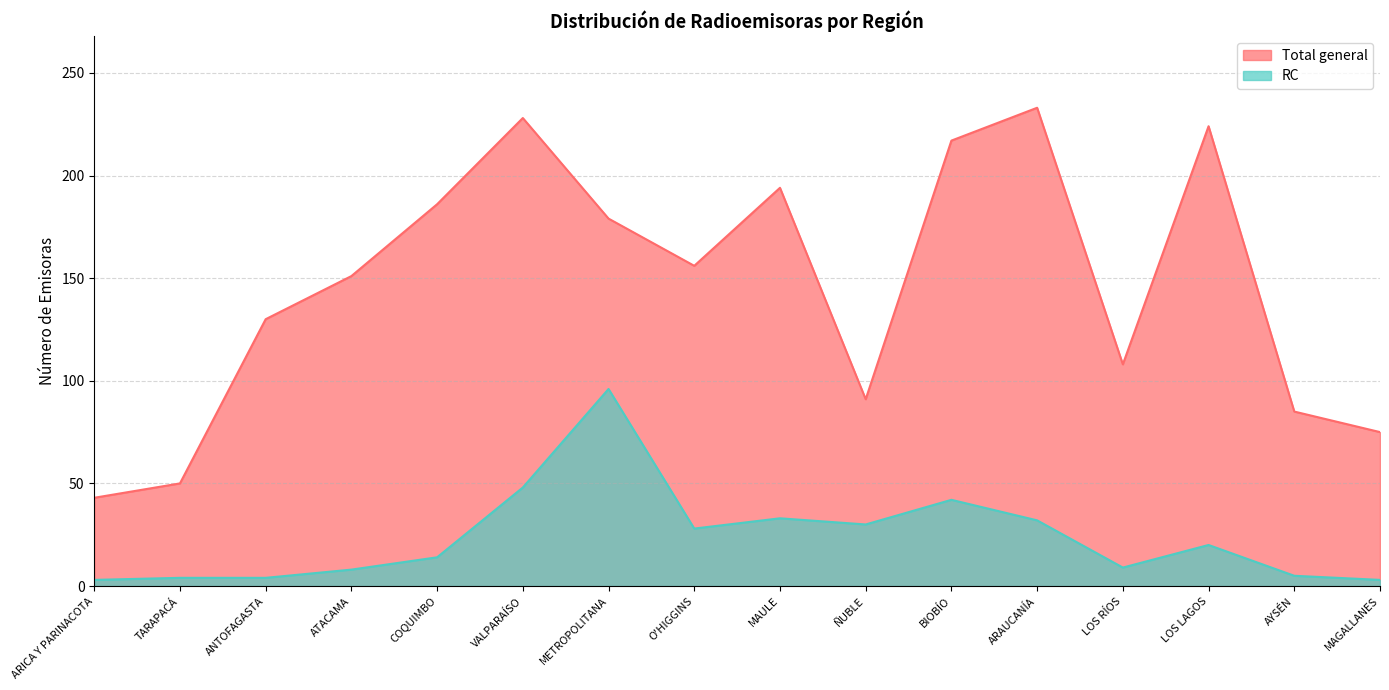

True or false: Total general and RC cross at least once.

False